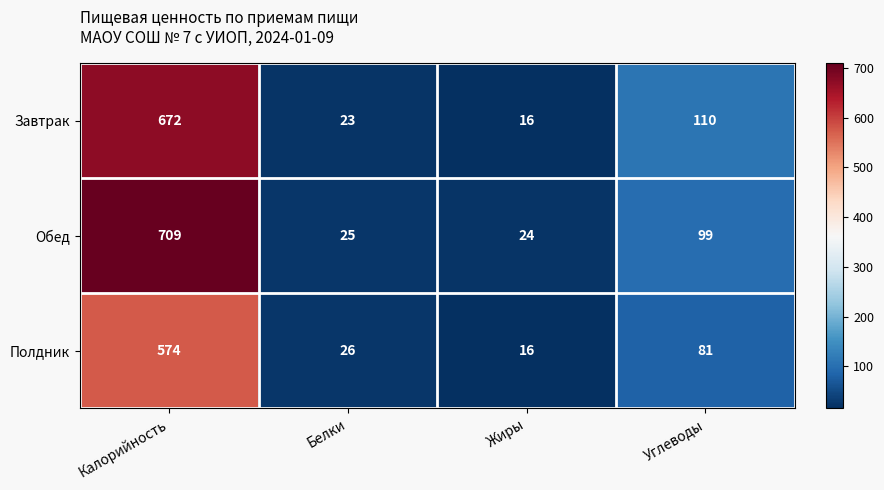

At which label is Завтрак closest to 344?

Углеводы